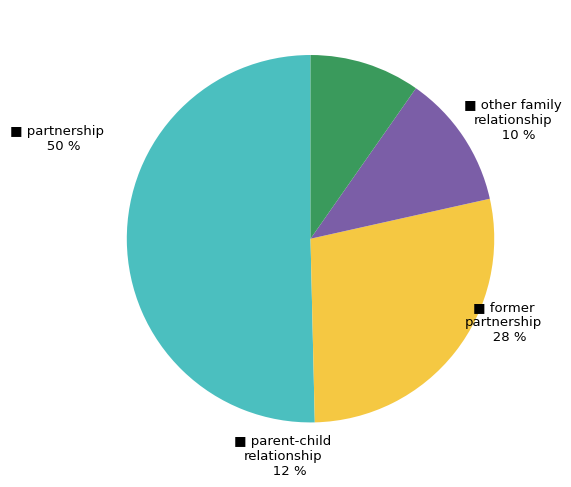

What percentage is the former partnership slice, to the nearest percent?

28%